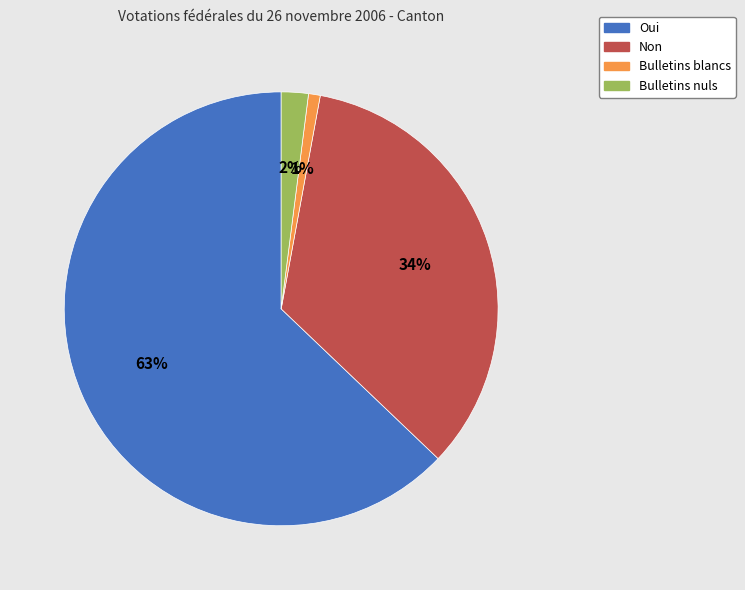

To the nearest percent, what is the average slice percentage?

25%